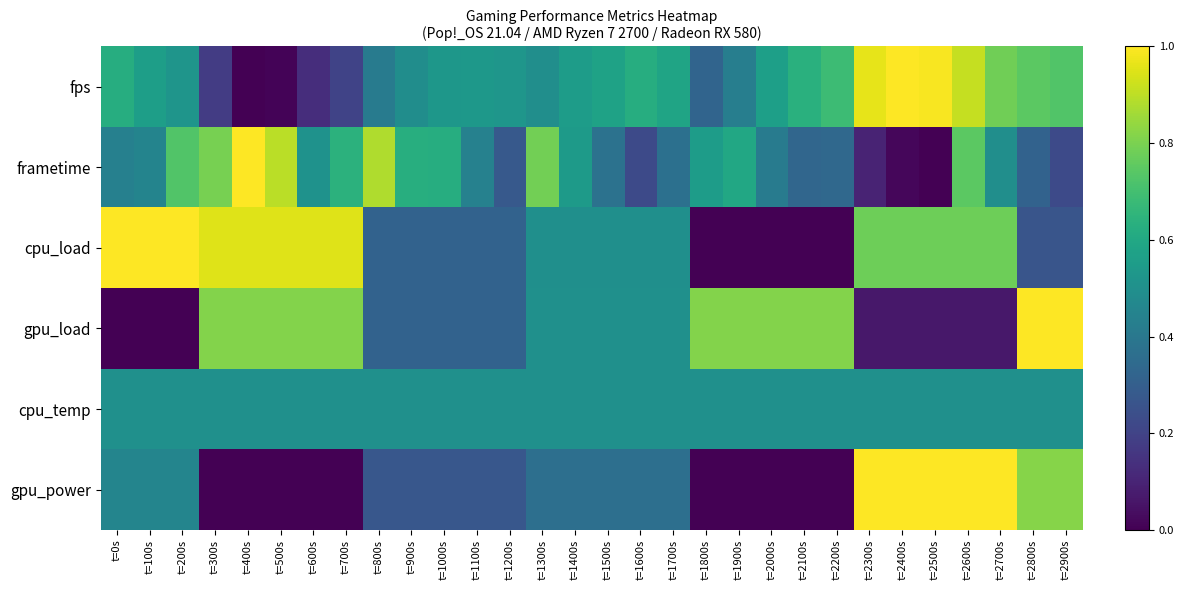

What is the total value across all series at t=600s?

2.9